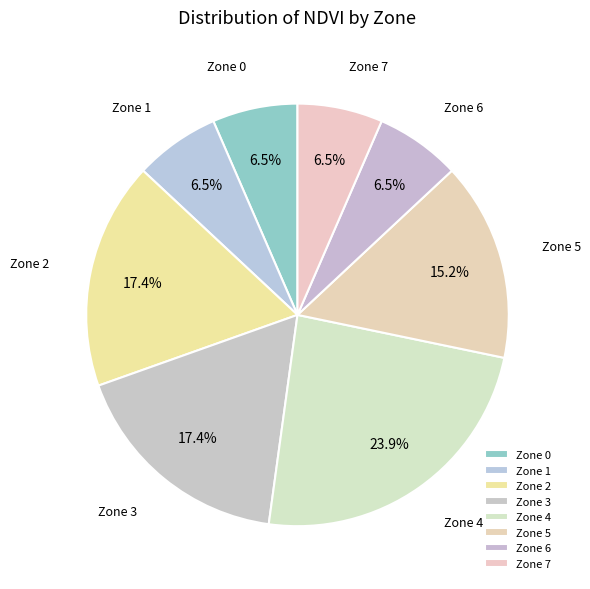

How many segments does this pie chart have?

8